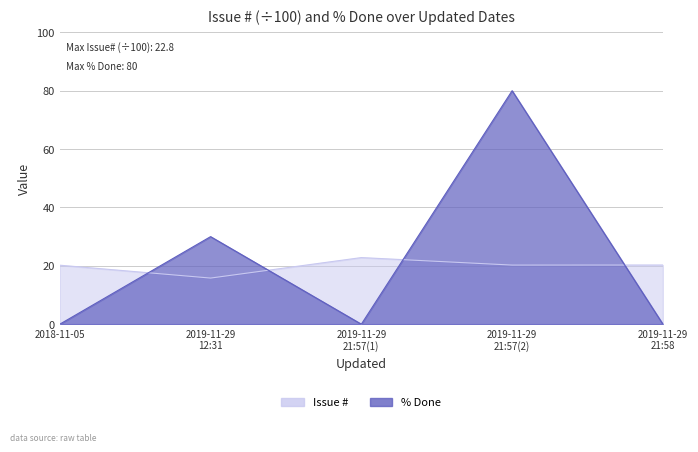

What is the difference between the second highest and minimum values in the % Done series?

30.0